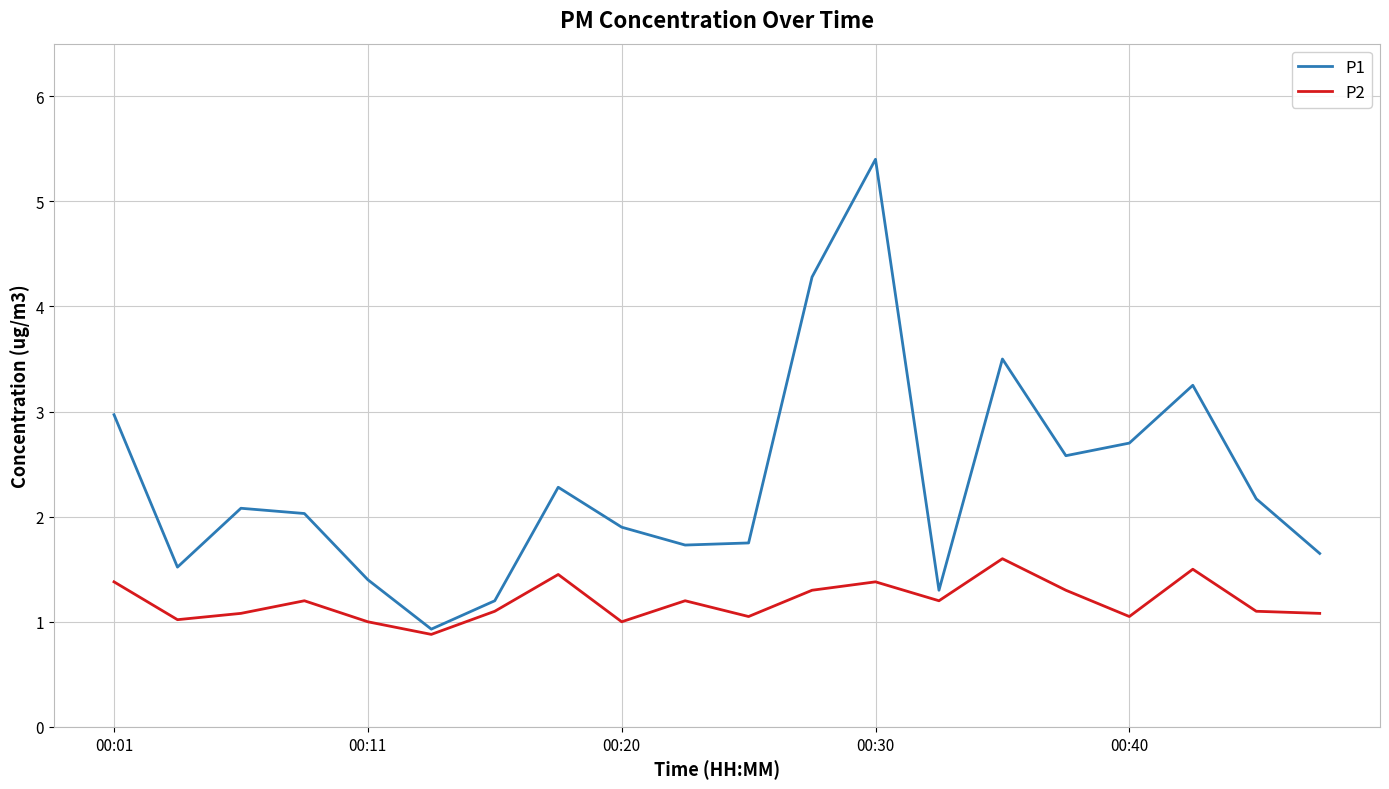

Rank the series by their maximum value, from highest to lowest.

P1, P2